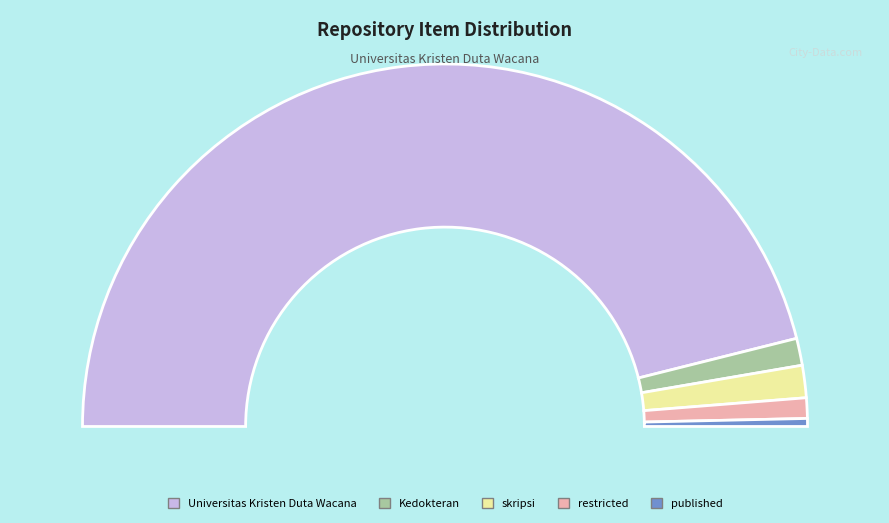

What percentage do restricted and Universitas Kristen Duta Wacana together represent?

94.0%